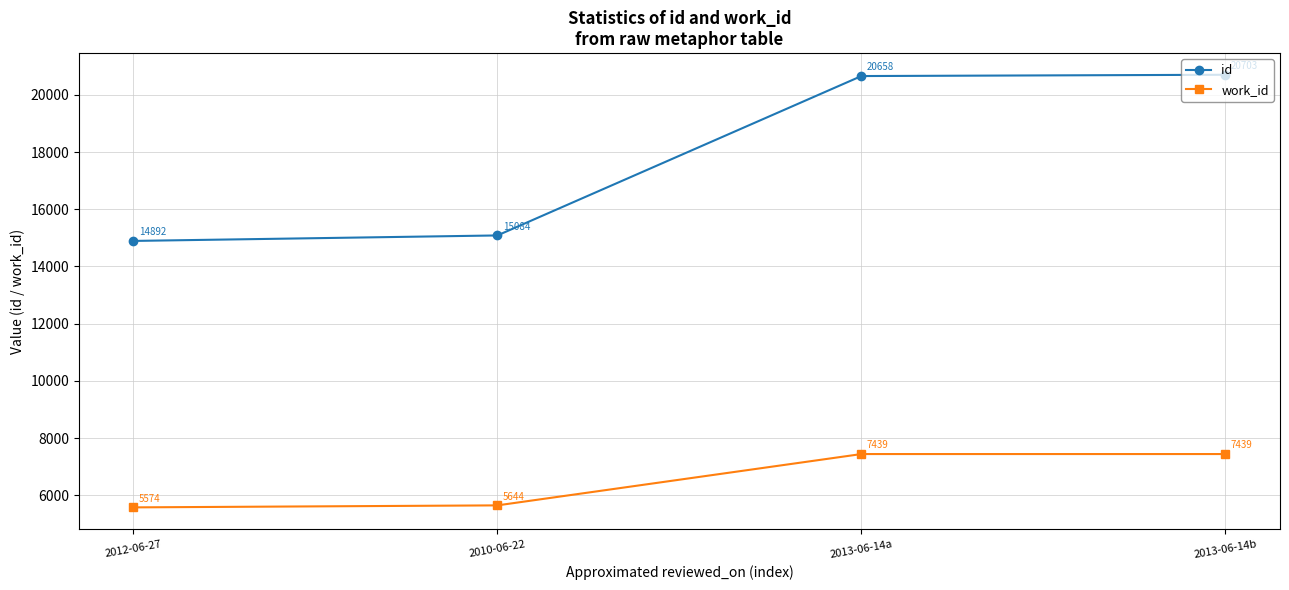

What is the difference between the id values at 2013-06-14a and 2010-06-22?

5574